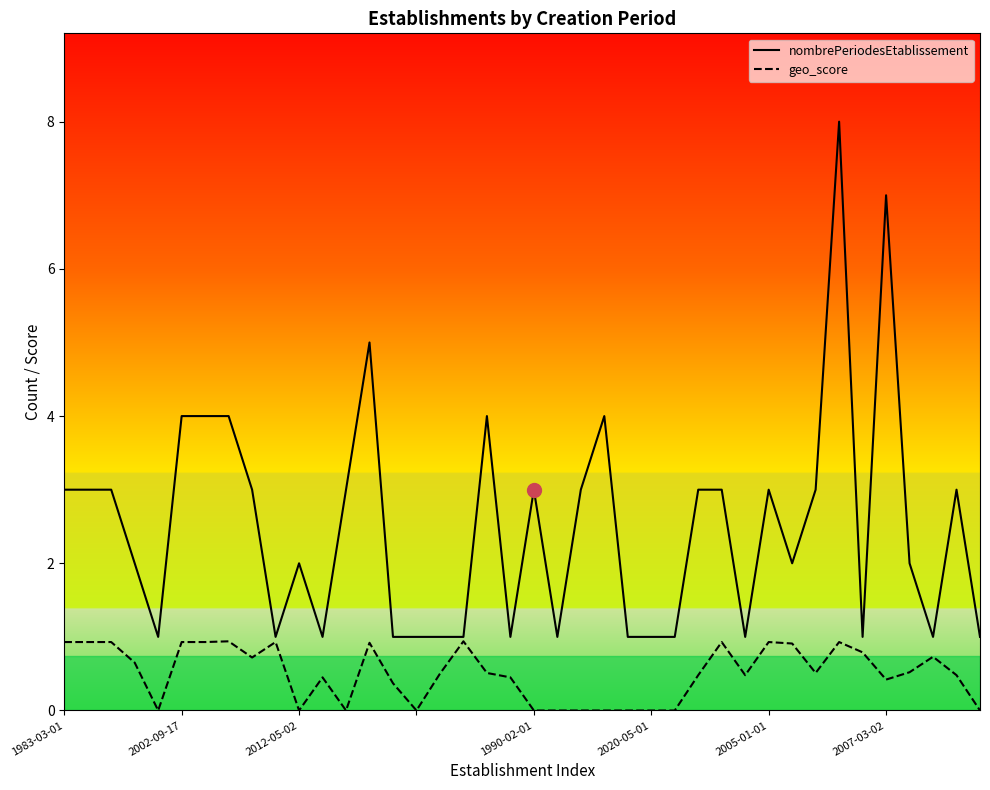

Reading left to right, what are all the values shown in this chart?

nombrePeriodesEtablissement: 3.0	3.0	3.0	2.0	1.0	4.0	4.0	4.0	3.0	1.0	2.0	1.0	3.0	5.0	1.0	1.0	1.0	1.0	4.0	1.0	3.0	1.0	3.0	4.0	1.0	1.0	1.0	3.0	3.0	1.0	3.0	2.0	3.0	8.0	1.0	7.0	2.0	1.0	3.0	1.0
geo_score: 0.9	0.9	0.9	0.7	0.0	0.9	0.9	0.9	0.7	0.9	0.0	0.5	0.0	0.9	0.4	0.0	0.5	0.9	0.5	0.5	0.0	0.0	0.0	0.0	0.0	0.0	0.0	0.5	0.9	0.5	0.9	0.9	0.5	0.9	0.8	0.4	0.5	0.7	0.5	0.0